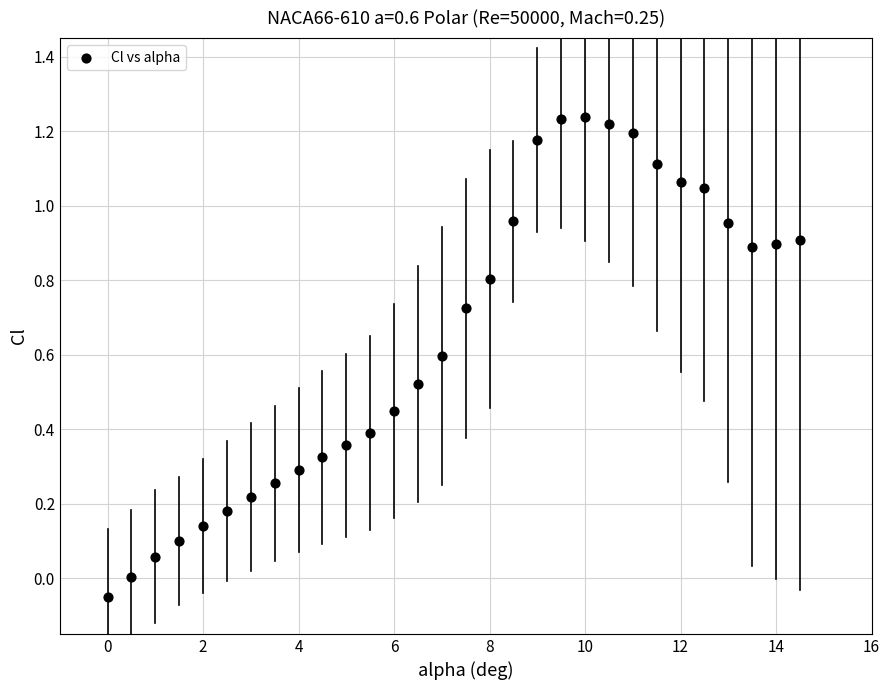

What is the range of Y values (max minus min)?

1.3